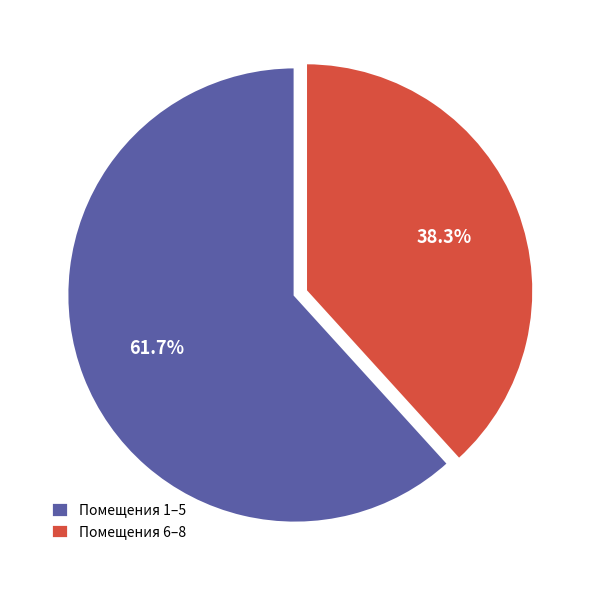

Count the number of slices in the pie.

2